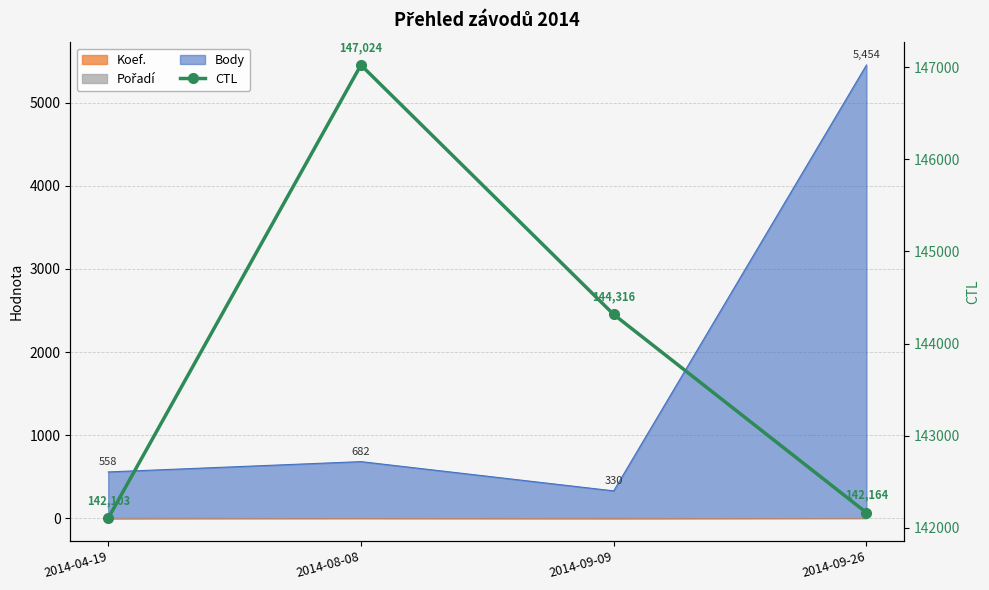

Reading right to left, extract all data points from this chart.

2014-09-26=142164	2014-09-09=144316	2014-08-08=147024	2014-04-19=142103